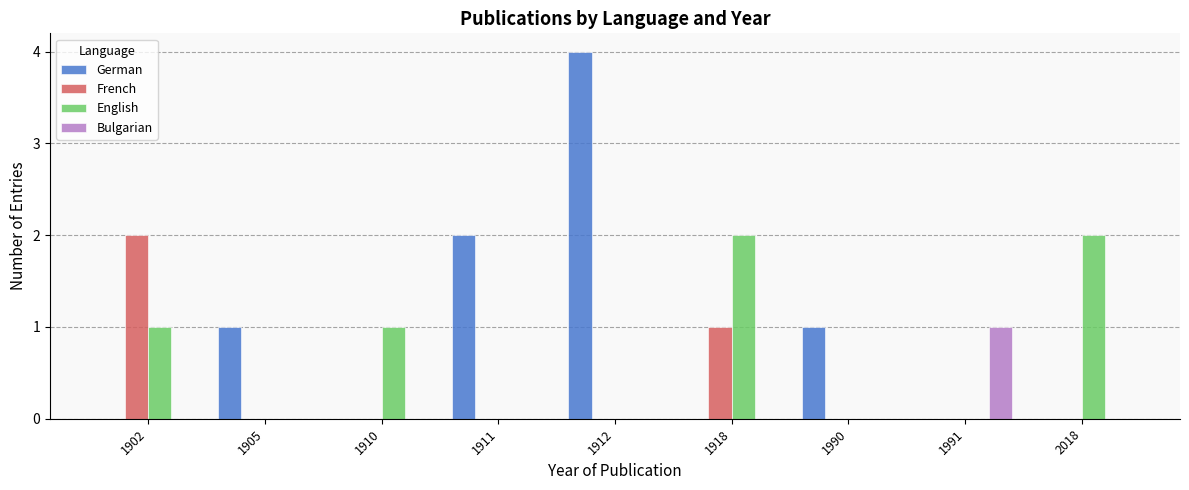

Is it true that French equals 0 at 2018?

True